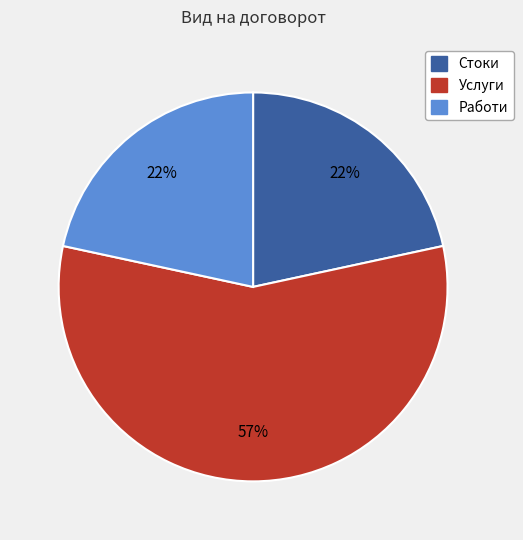

To the nearest percent, what is the difference between the largest and smallest slice percentages?

35%